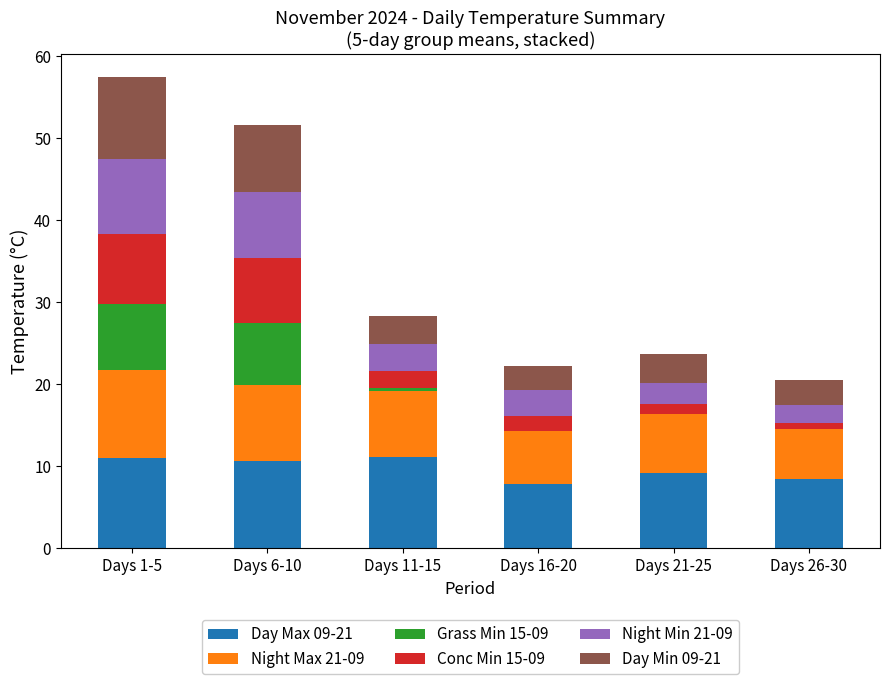

What is the total value across all series at Days 16-20?

22.2